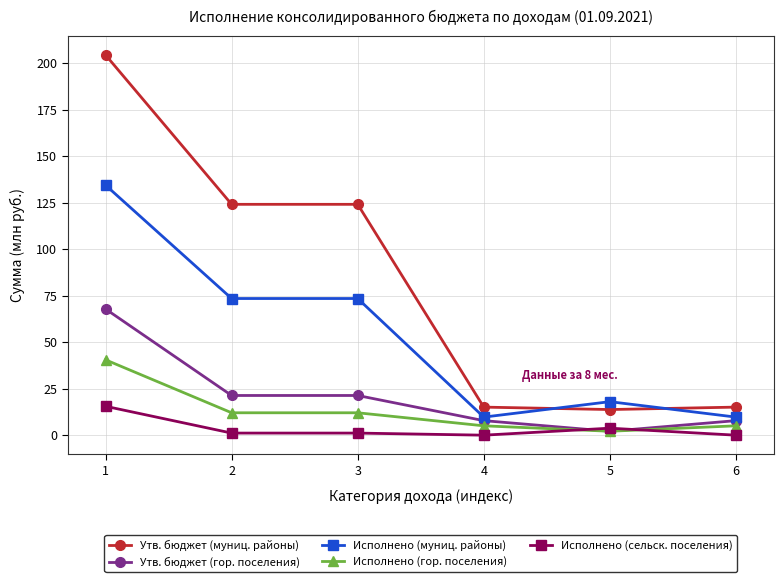

Is this an area chart (filled region under the line)?

No